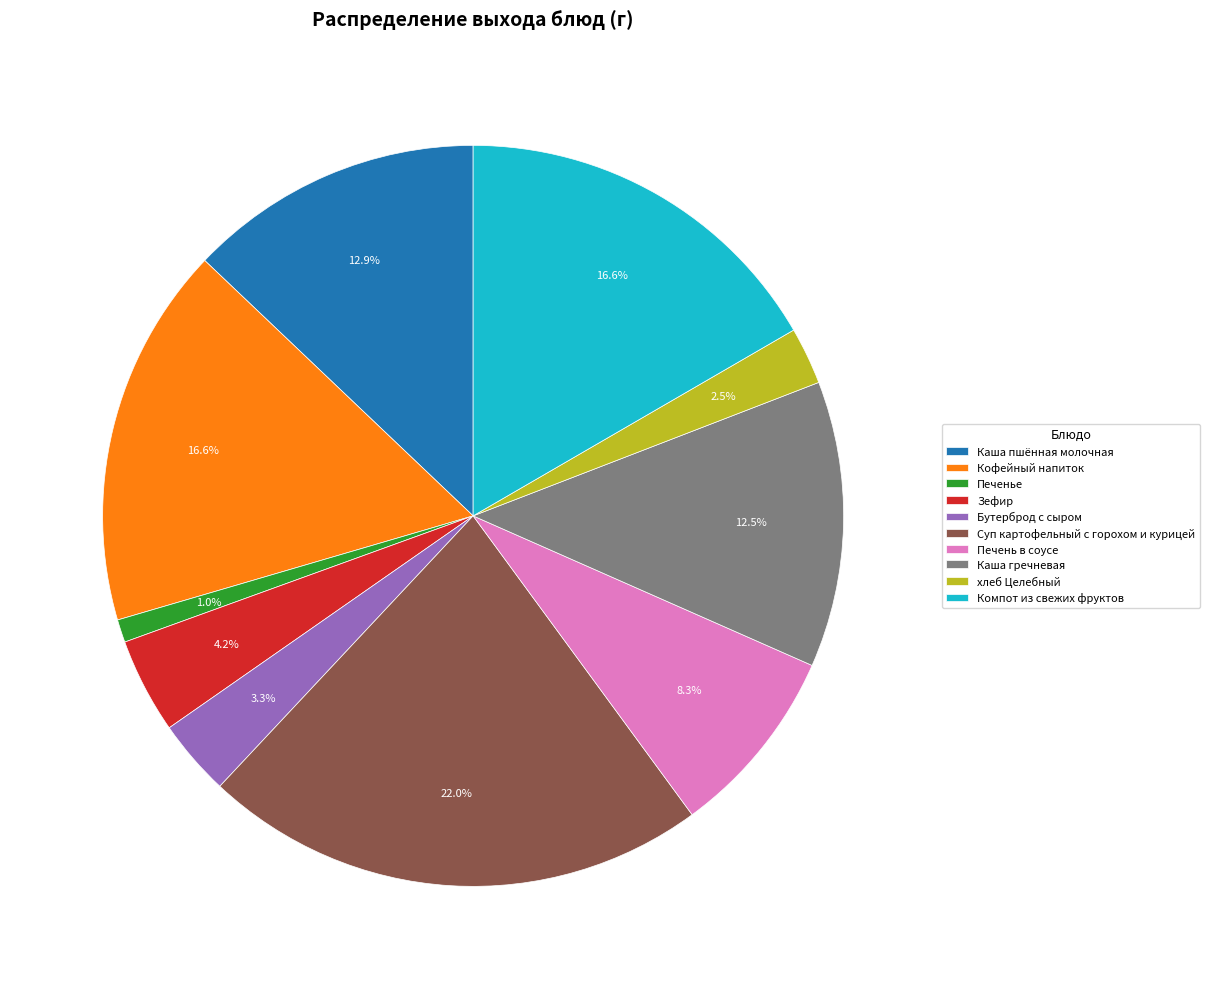

Which category has the smallest portion of the pie?

Печенье